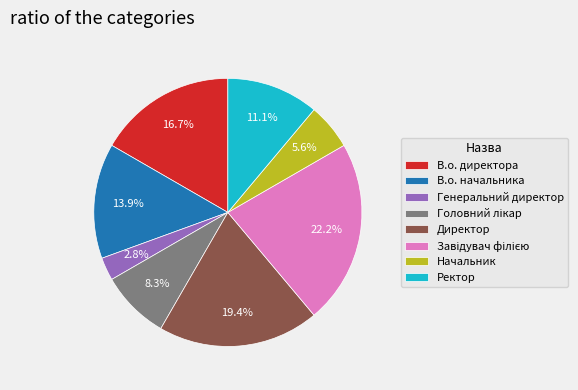

Does any single category account for the majority?

No